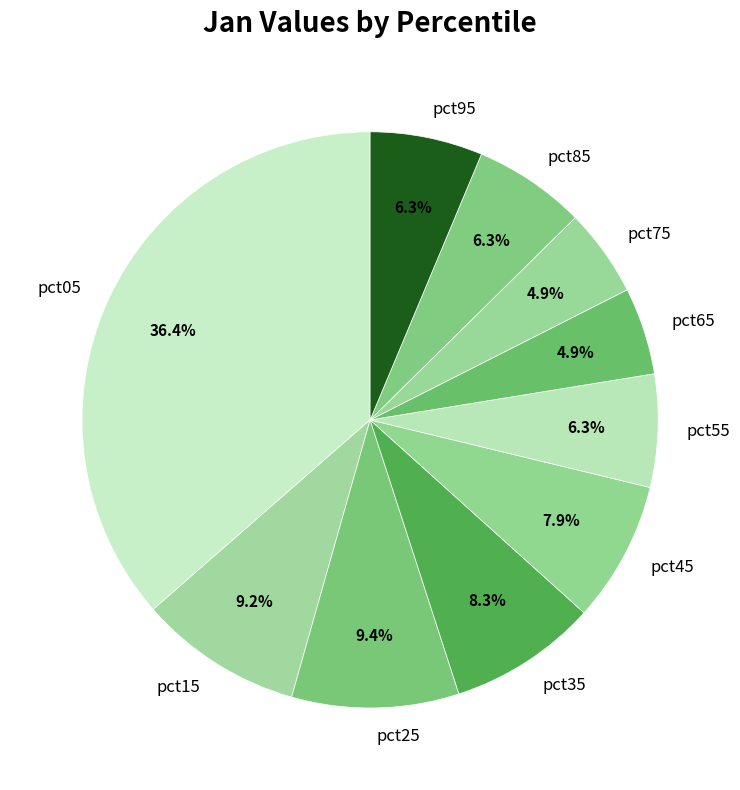

What portion of the pie excludes pct55?

93.7%